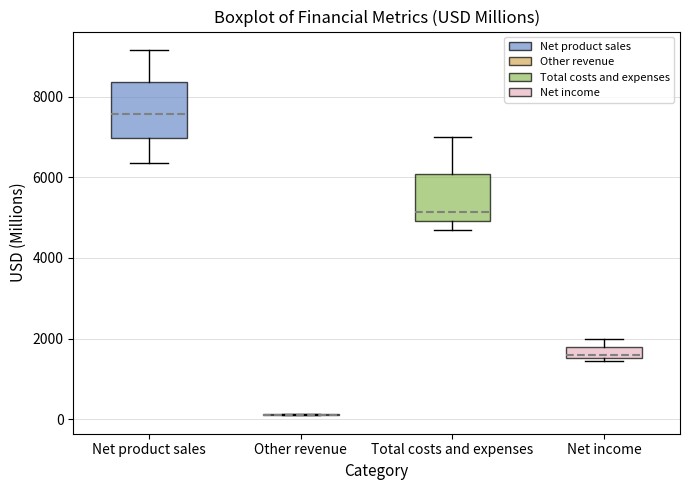

Comparing the boxes themselves (not the whiskers), which one is the tallest?

Net product sales